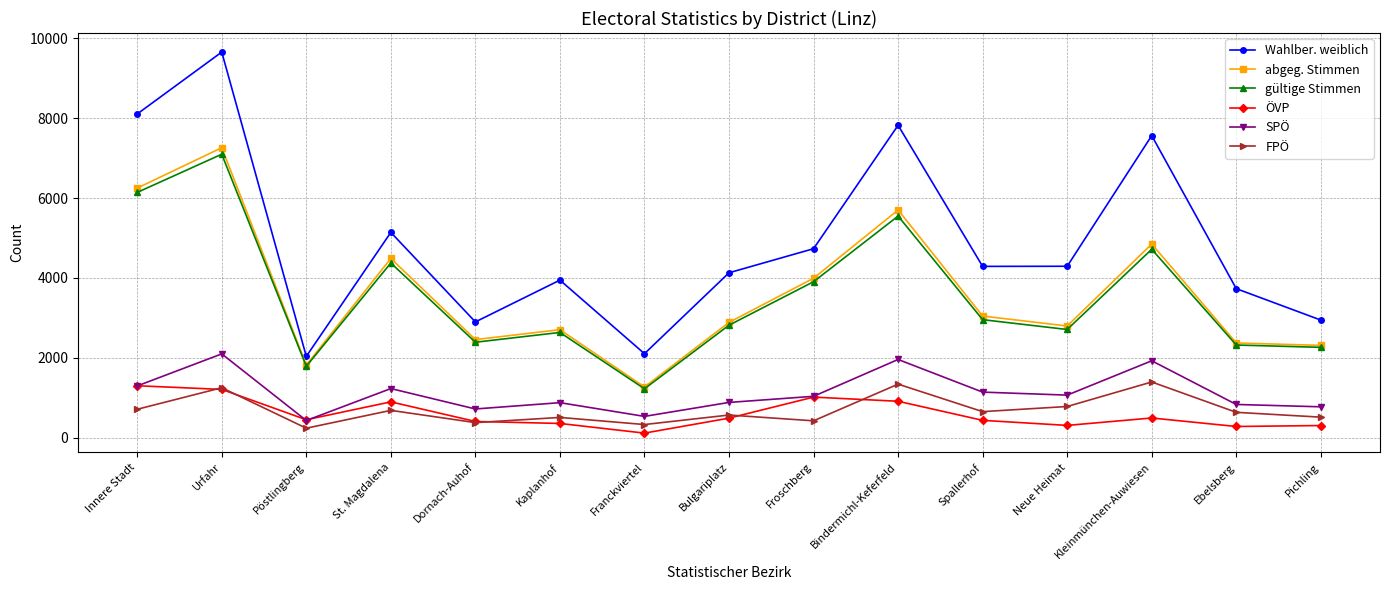

How many interior local valleys does the Wahlber. weiblich series have?

4